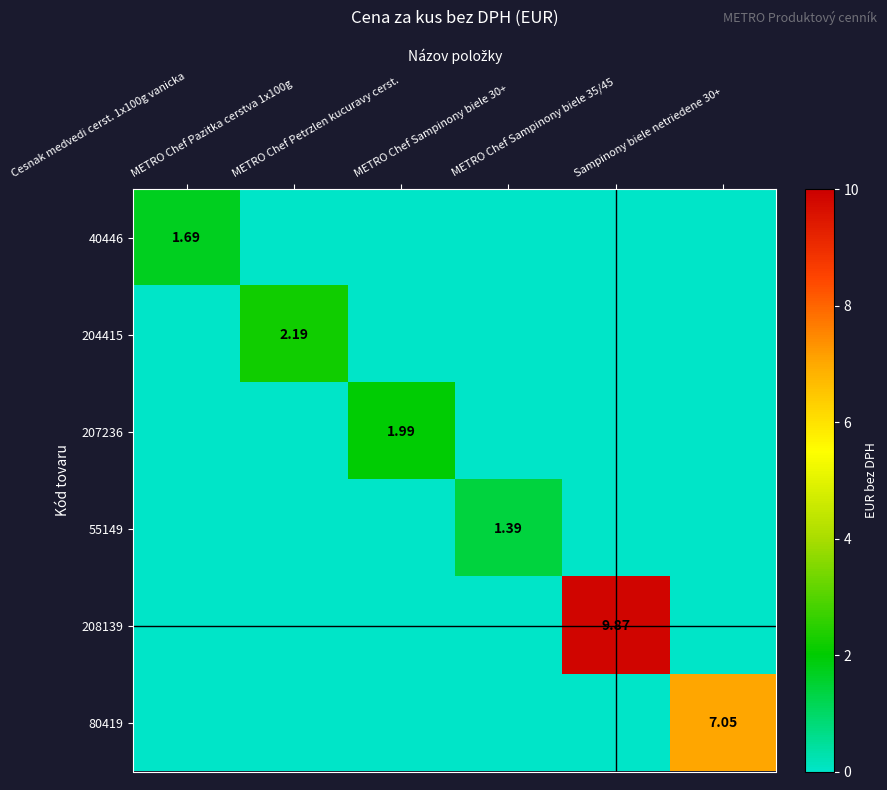

At which label is 204415 closest to 1?

Cesnak medvedi cerst. 1x100g vanicka